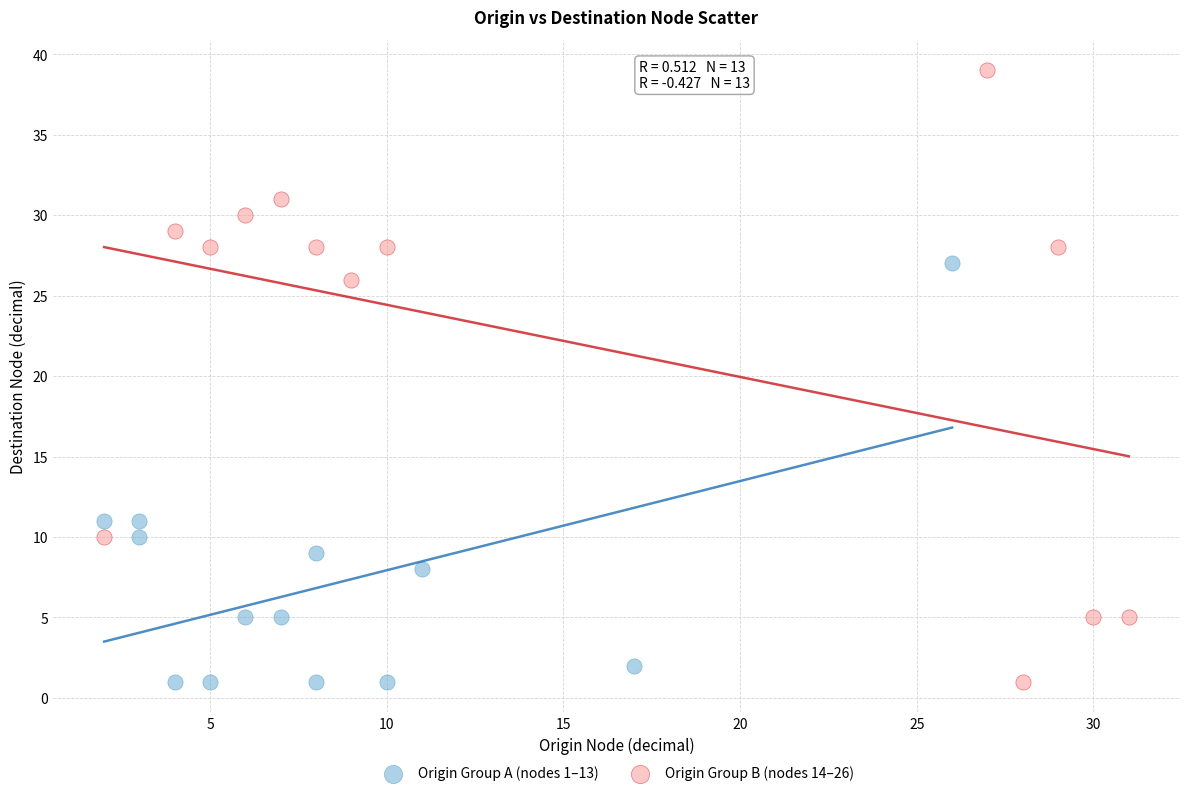

Which series has the widest spread of Y values?

Origin Group B (nodes 14–26)